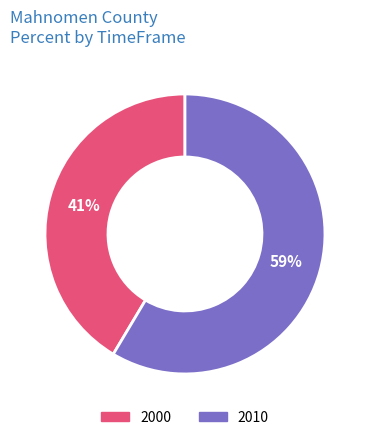

Is it true that 2010 is 69% of the pie?

False